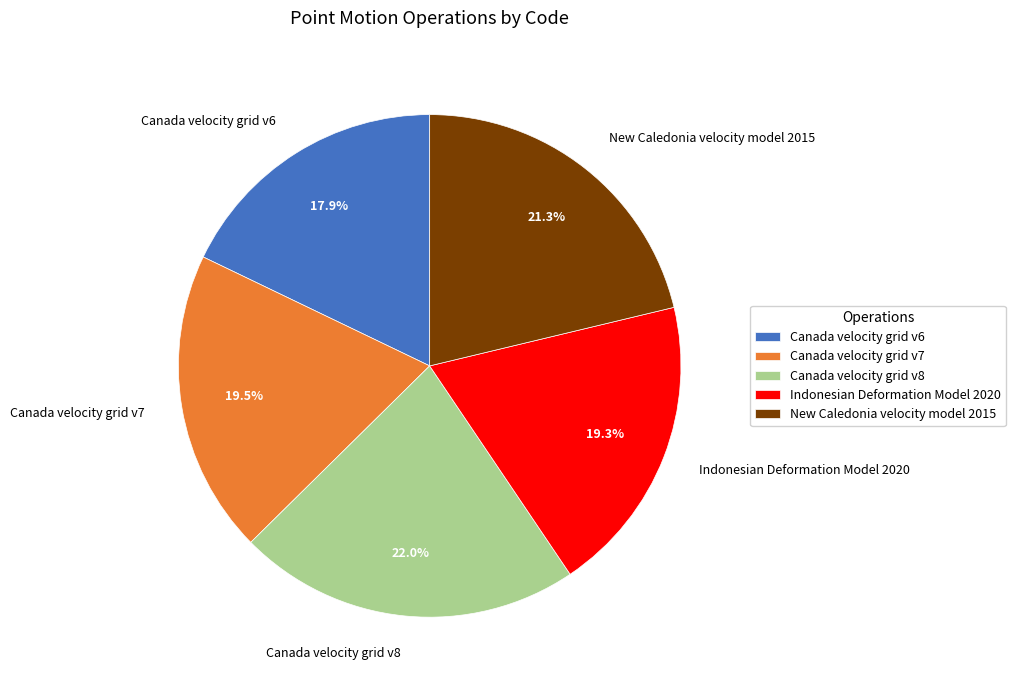

The Canada velocity grid v7 slice represents 26% of the pie. True or false?

False